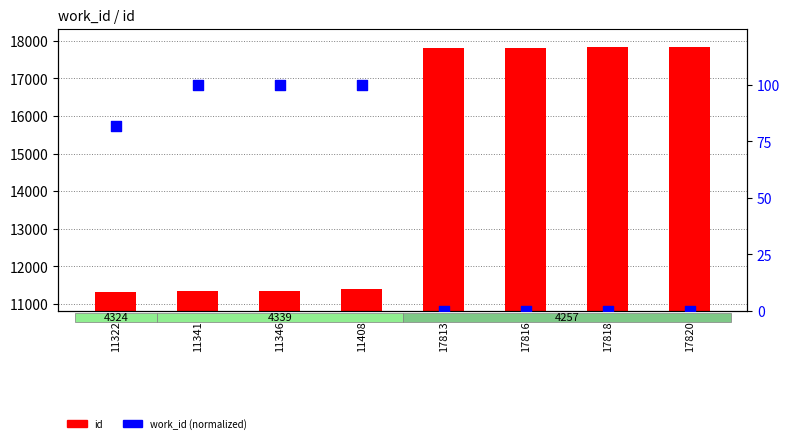

Is the value of id at 17818 greater than the value of work_id (normalized) at 17818?

Yes